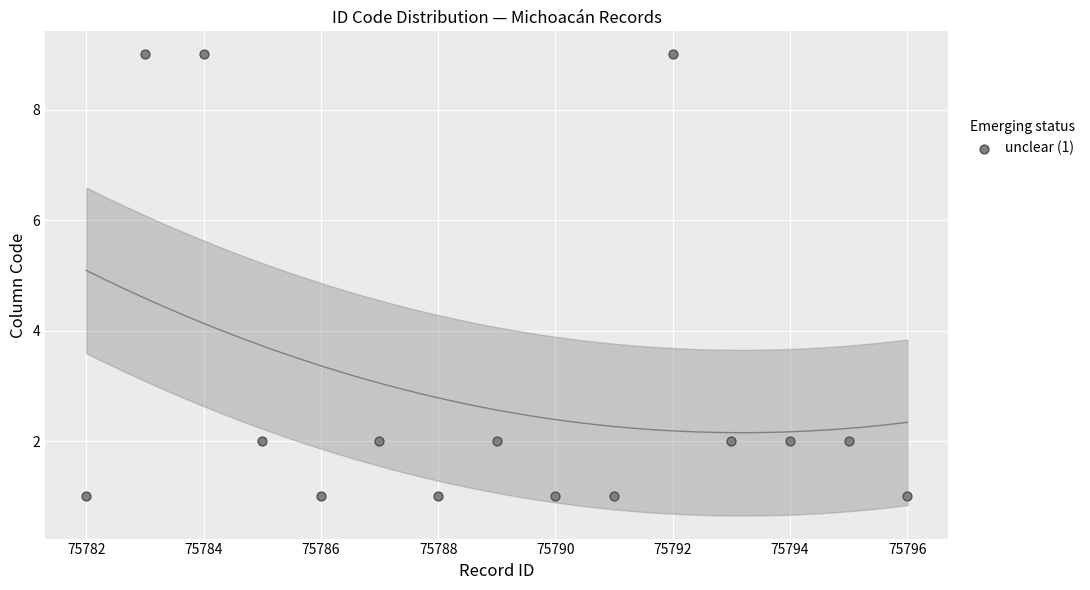

What is the range of Y values (max minus min)?

8